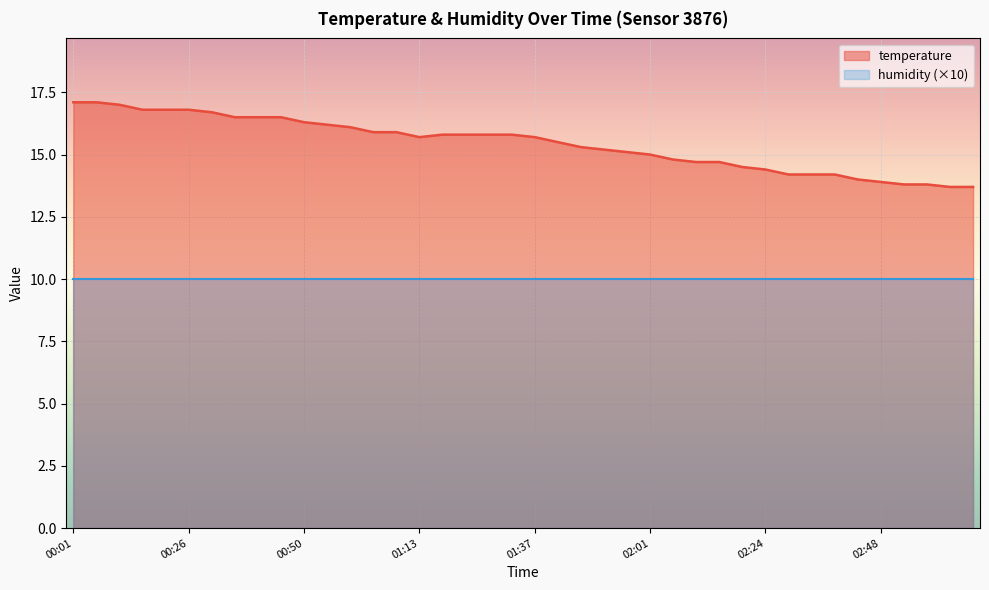

The value at 00:31 is 24.6. True or false?

False